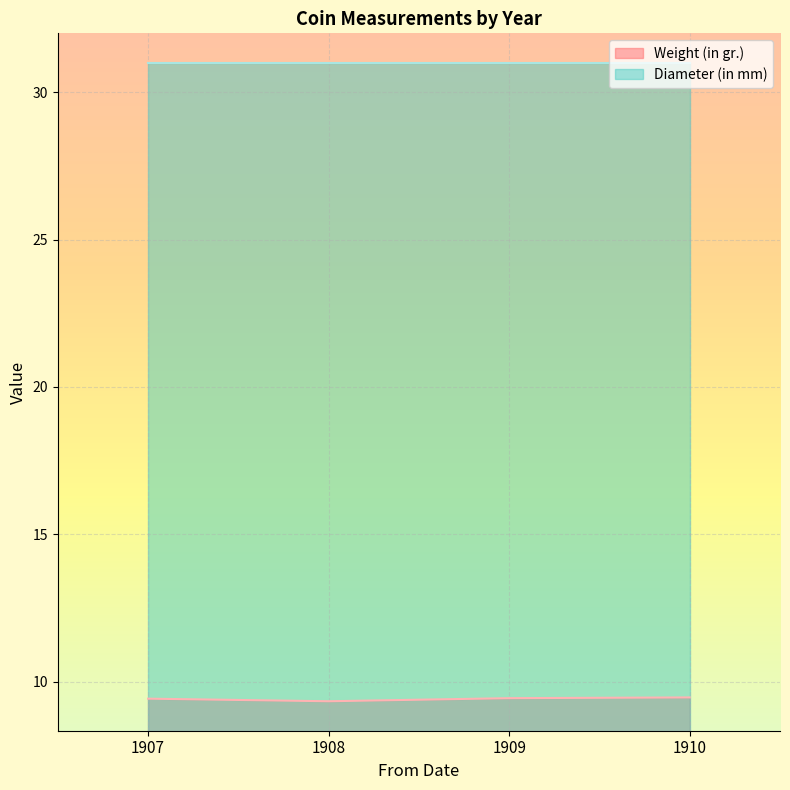

What is the value of the 3rd point from the left?

9.4